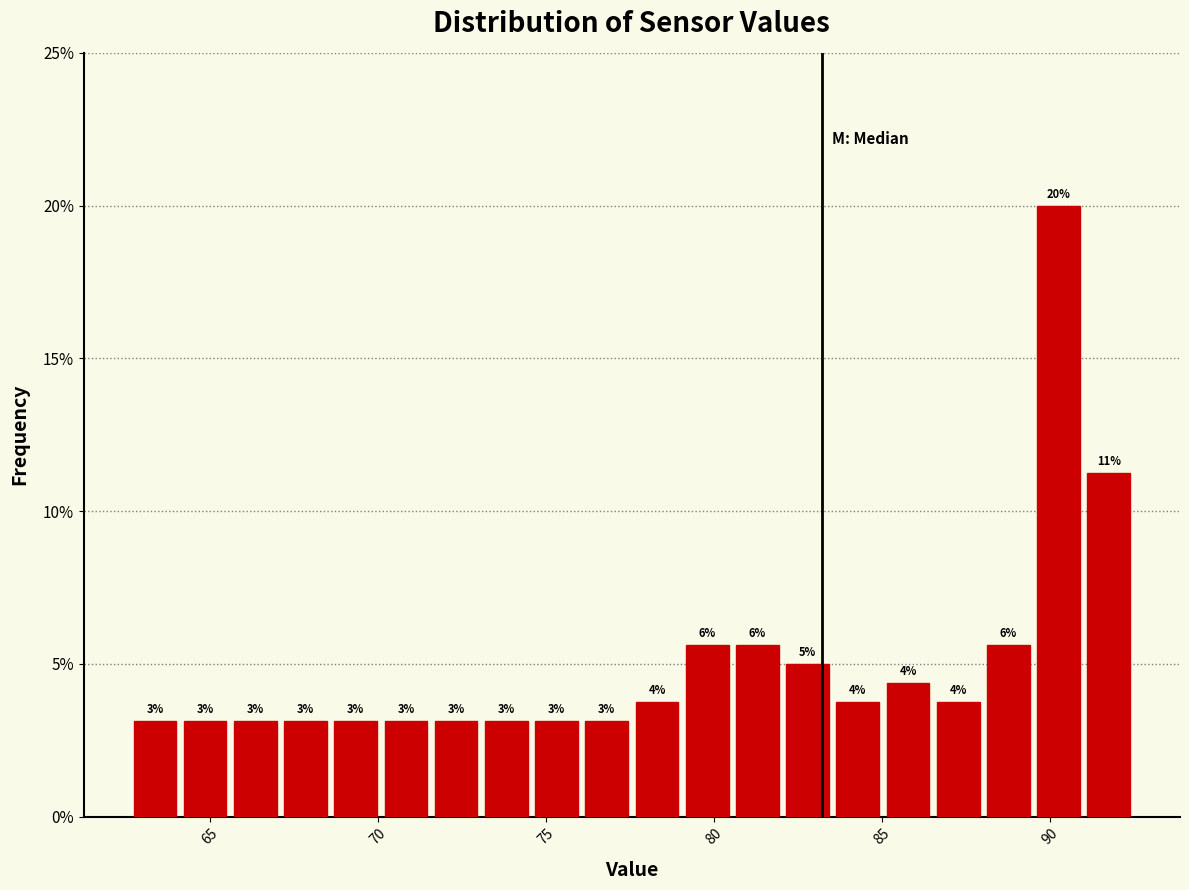

Read against the x-axis, roughly where is the centre of the tallest bar?

90.5